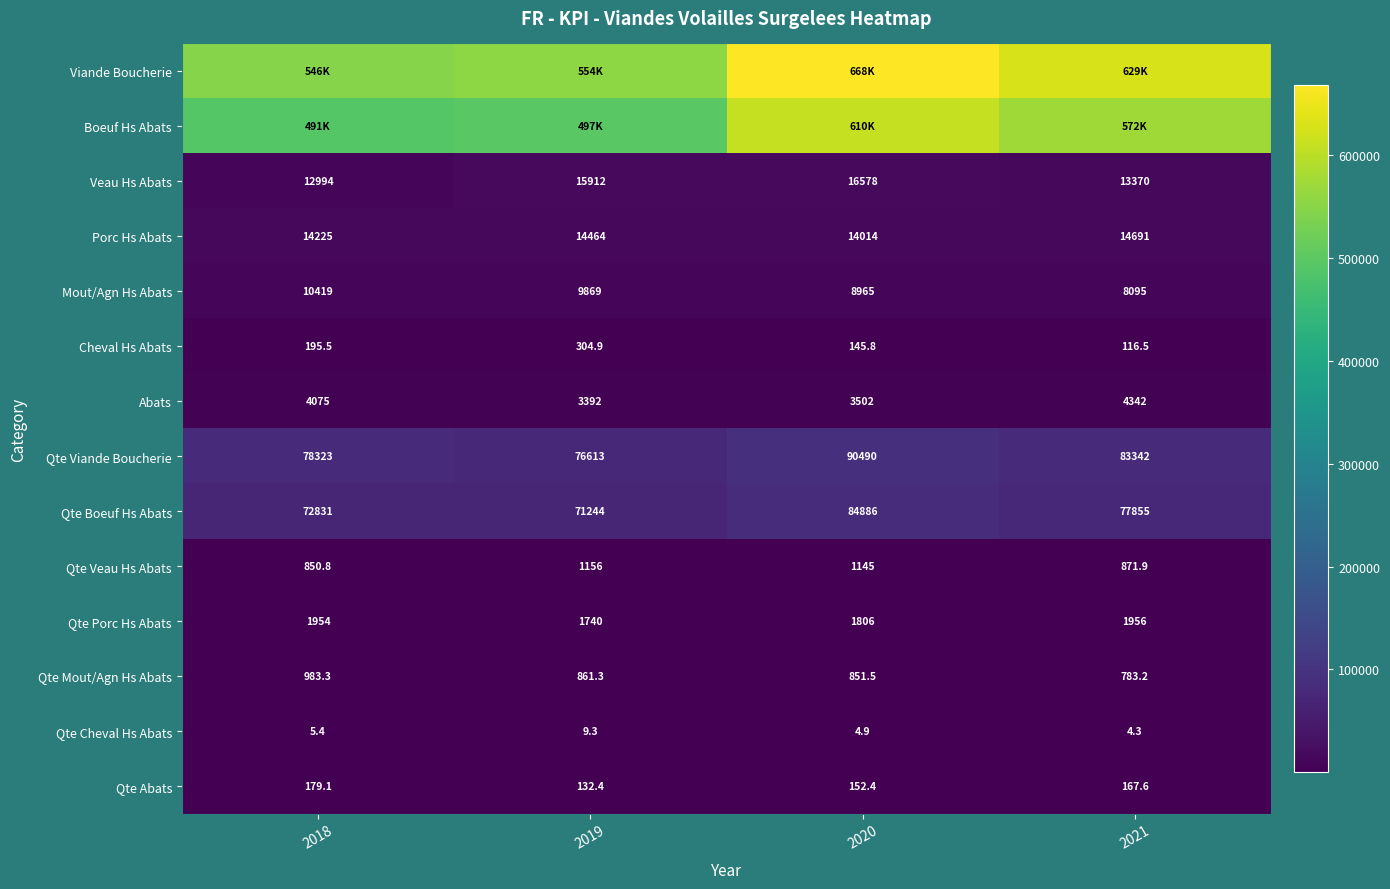

Rank the categories by Qte Veau Hs Abats value from highest to lowest.

2019, 2020, 2021, 2018